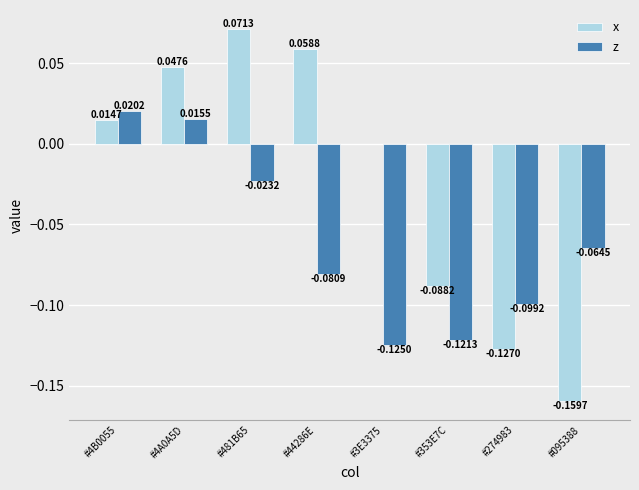

What is the sum of all z values?

-0.5